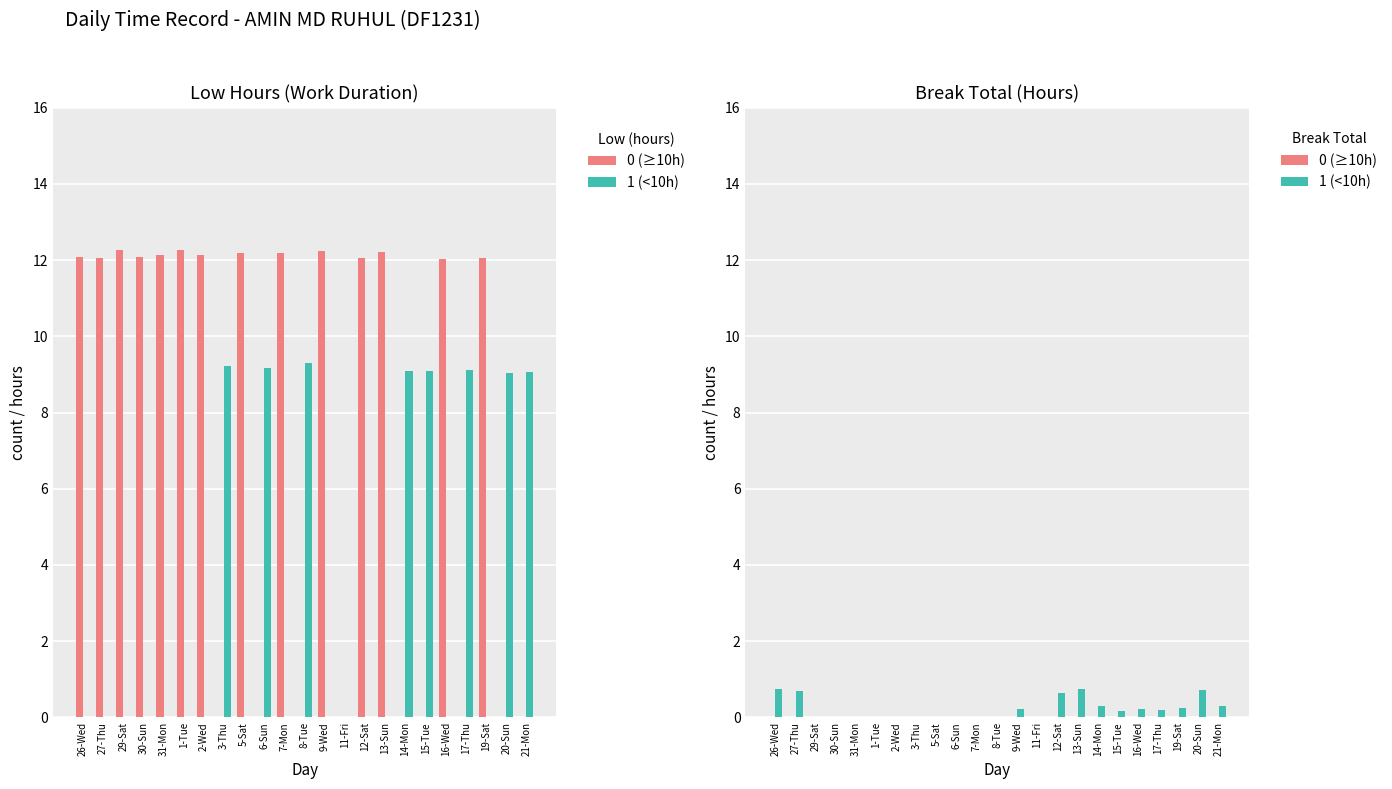

What is the approximate value of 1 (<10h) at 9-Wed?

0.2